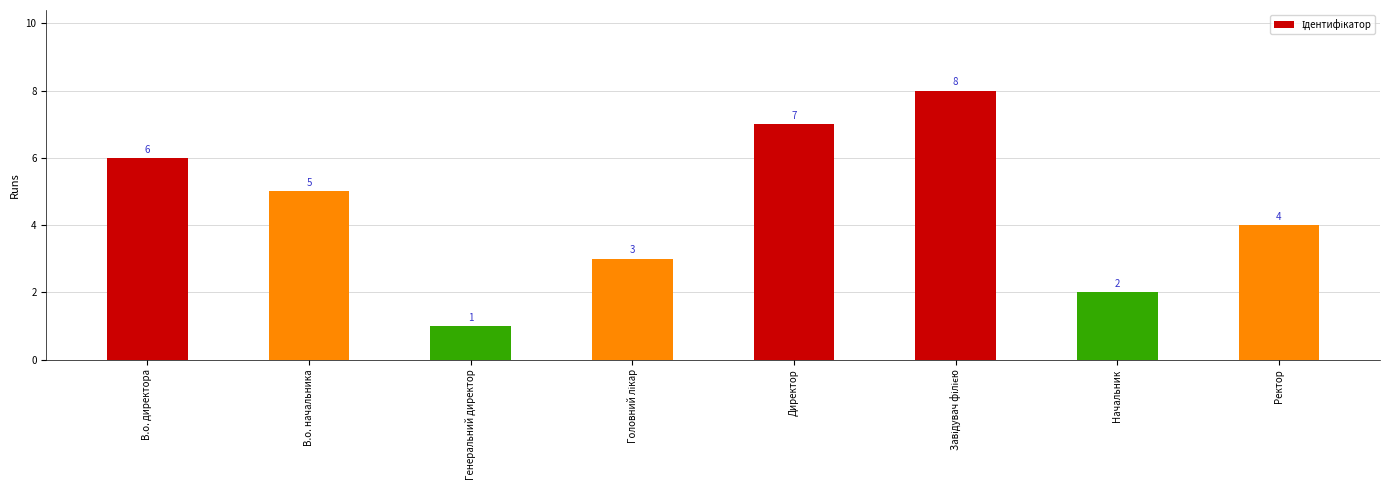

Between Ректор and Начальник, which is larger?

Ректор